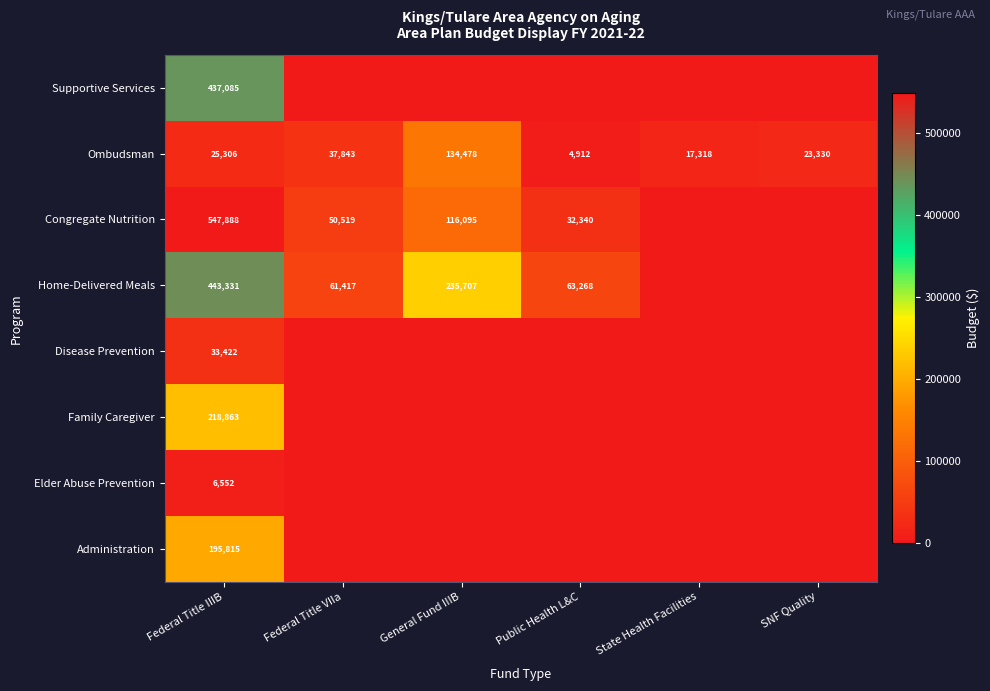

The value of Ombudsman at Federal Title VIIa is 37843. True or false?

True